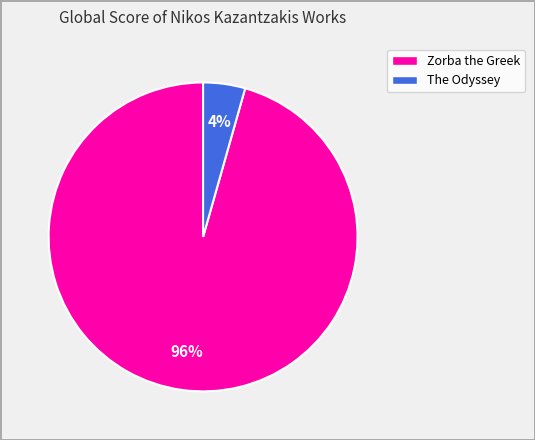

What percentage is the Zorba the Greek slice, to the nearest percent?

96%